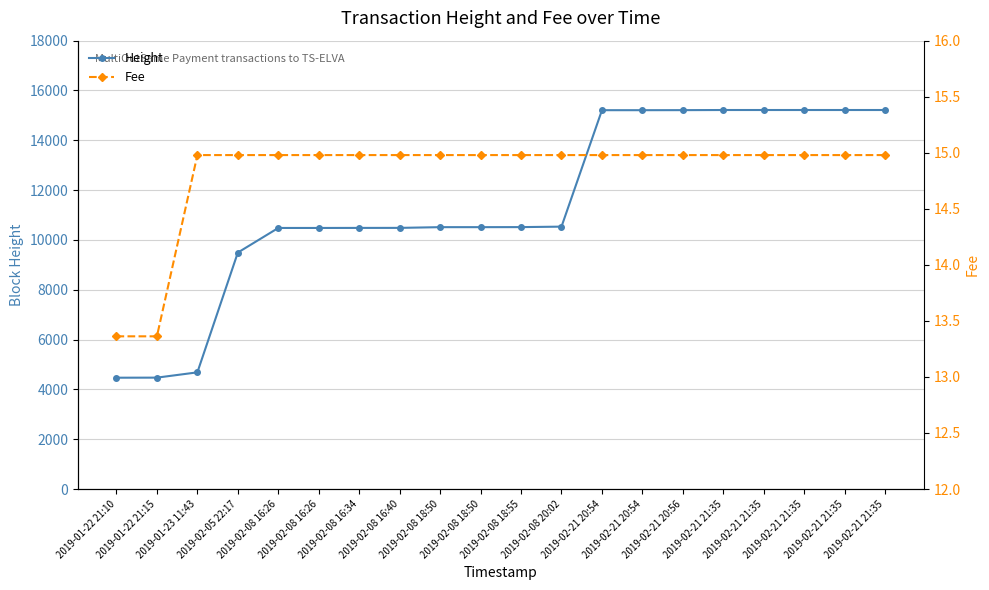

Which series has the largest range (max minus min)?

Height